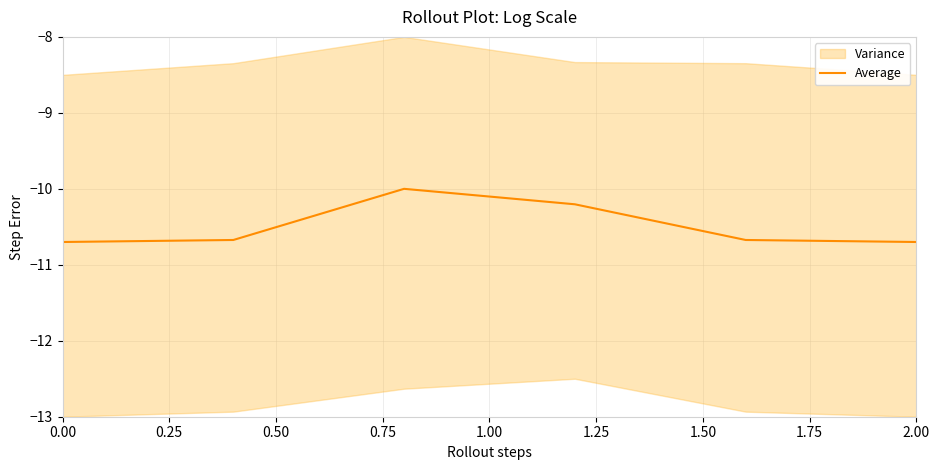

How many points are higher than both their immediate neighbors (excluding endpoints)?

1